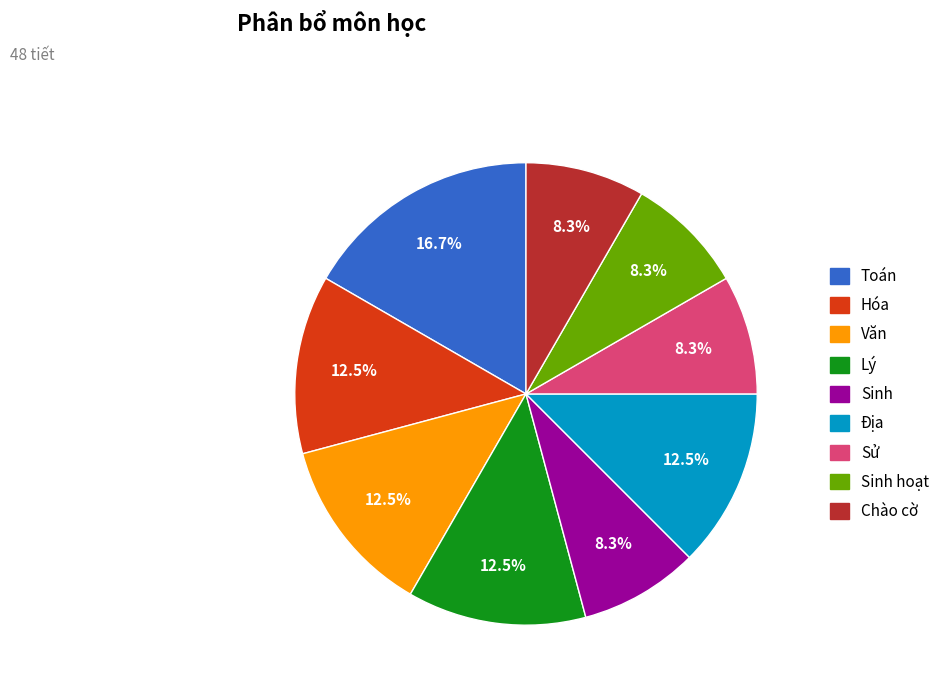

Is there a majority slice in this chart?

No